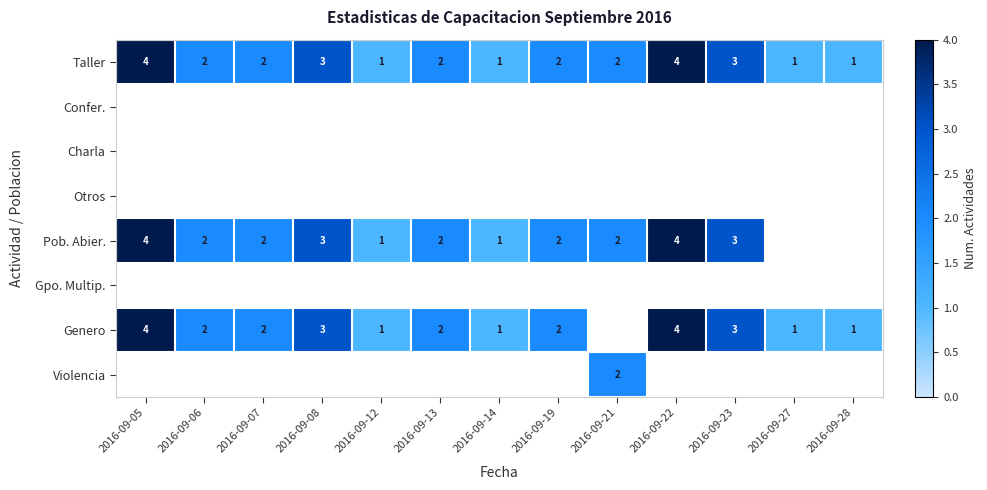

What is the sum of all Taller values?

28